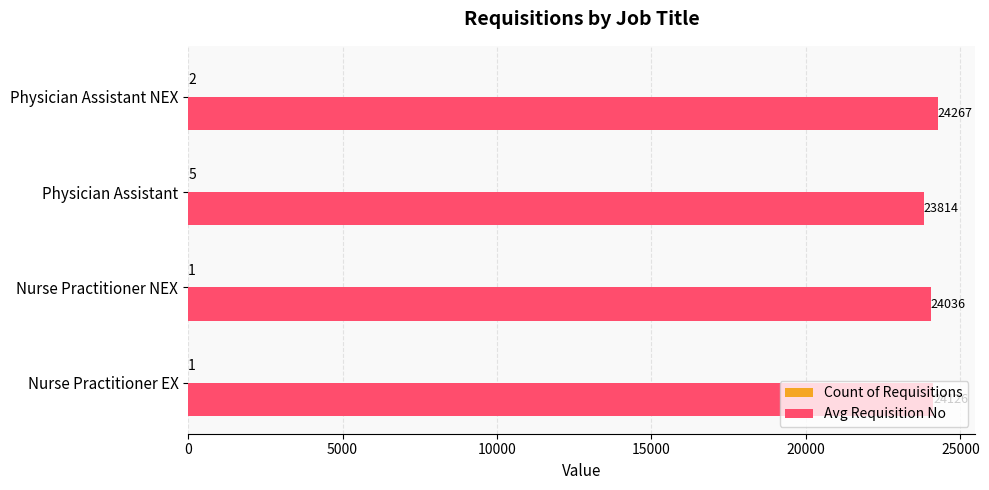

What is the maximum value shown in the chart?

24267